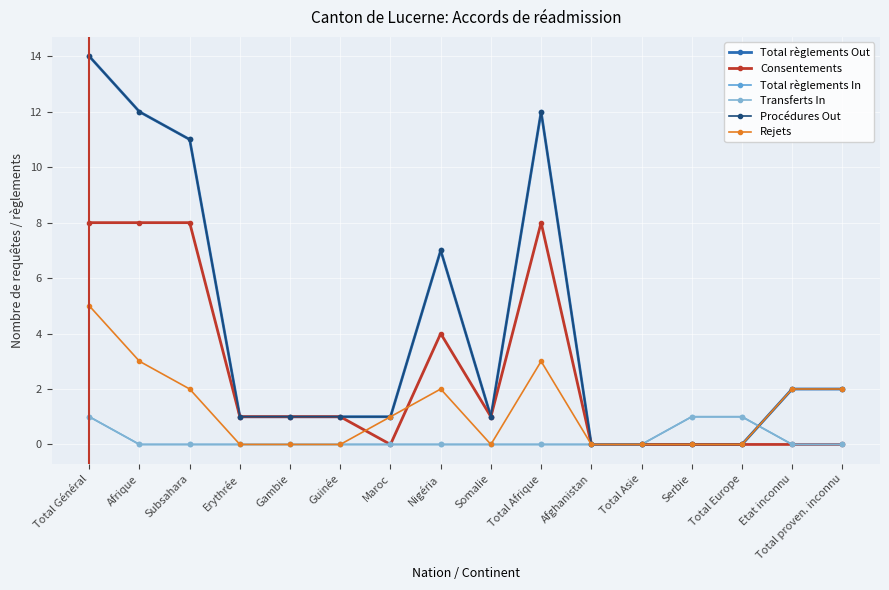

What is the label of the 5th point from the right?

Total Asie